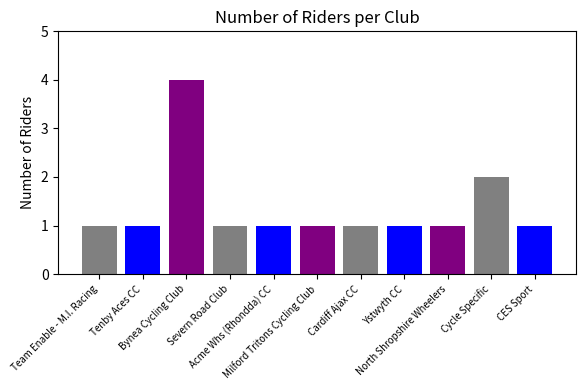

Is it true that the value at Severn Road Club is 0?

False